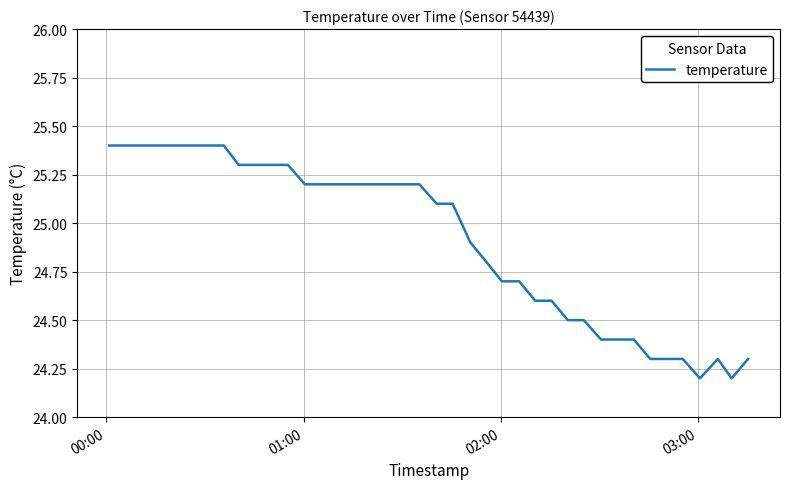

What is the smallest value displayed?

24.2